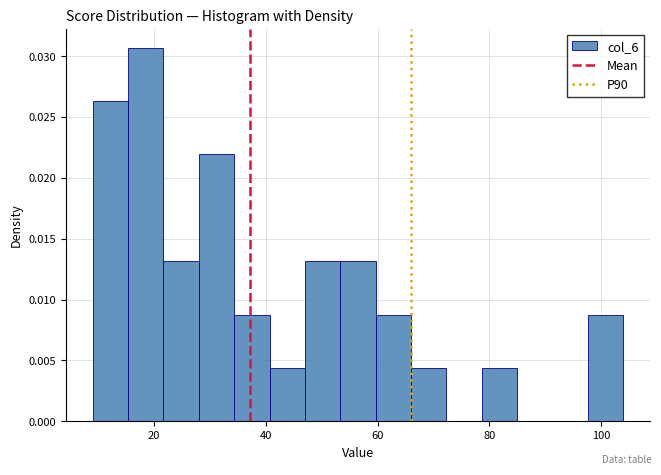

Around what value on the x-axis is the tallest bar? Give the approximate position of its centre, as read against the axis.

18